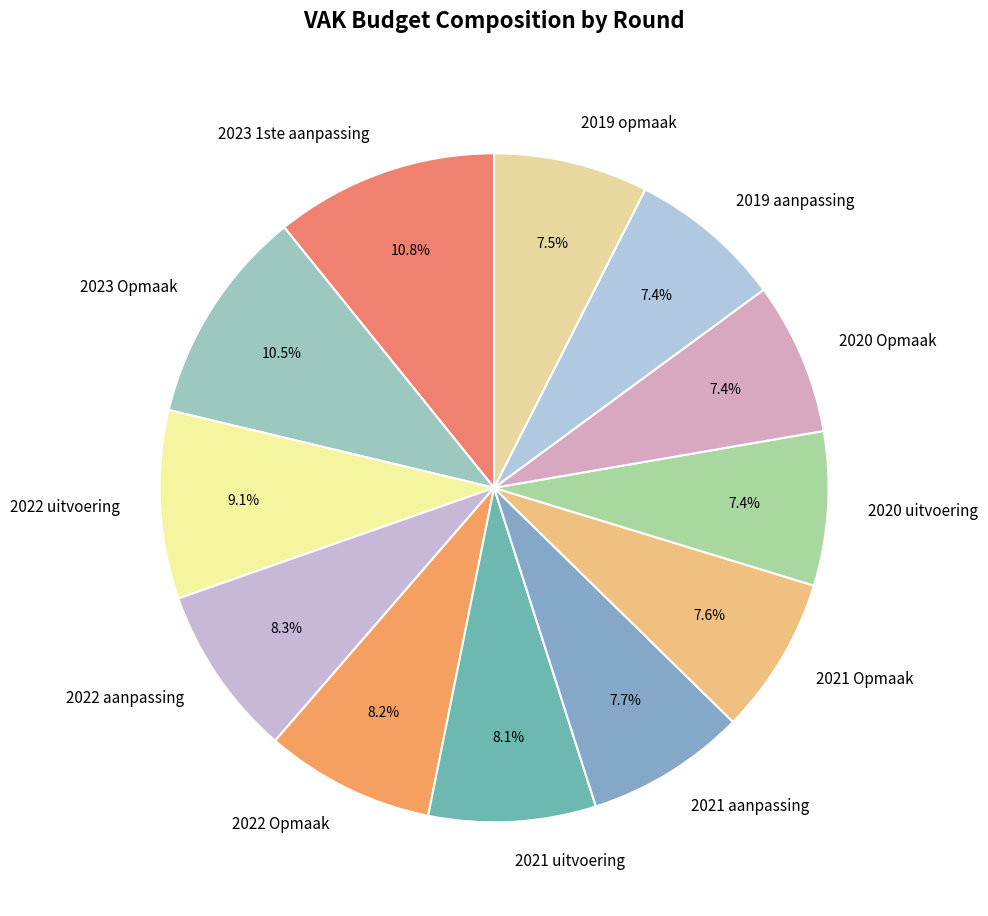

Count the number of slices in the pie.

12